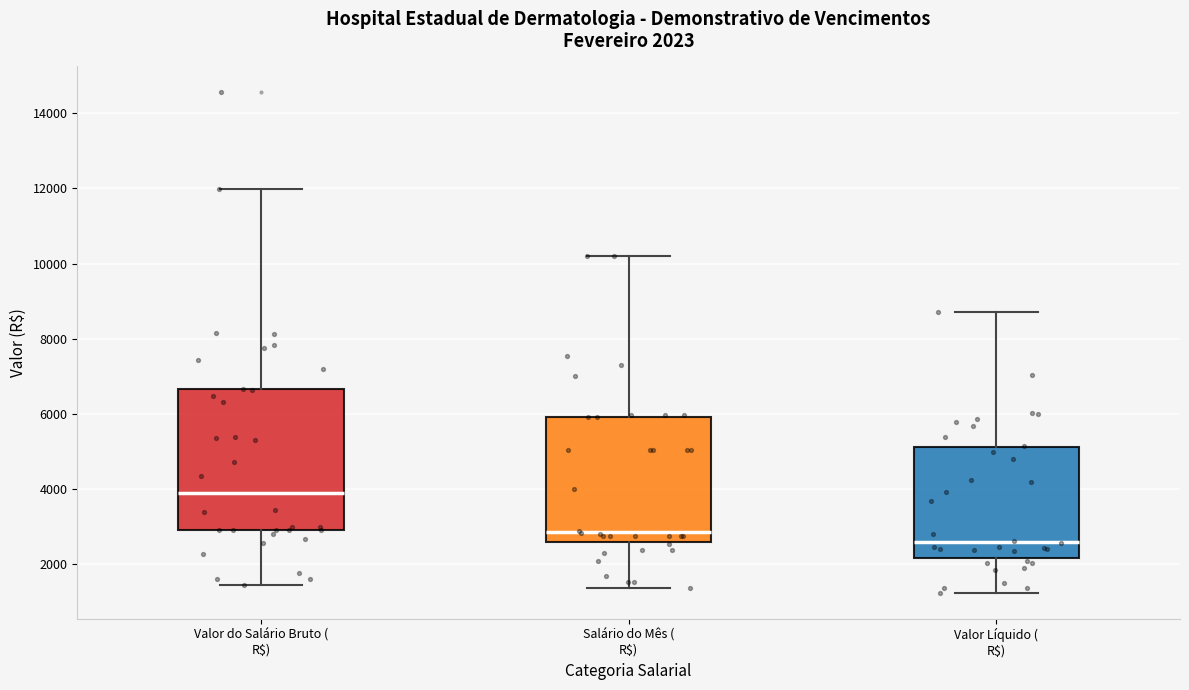

Which box's median line is the lowest?

Valor Líquido ( R$)